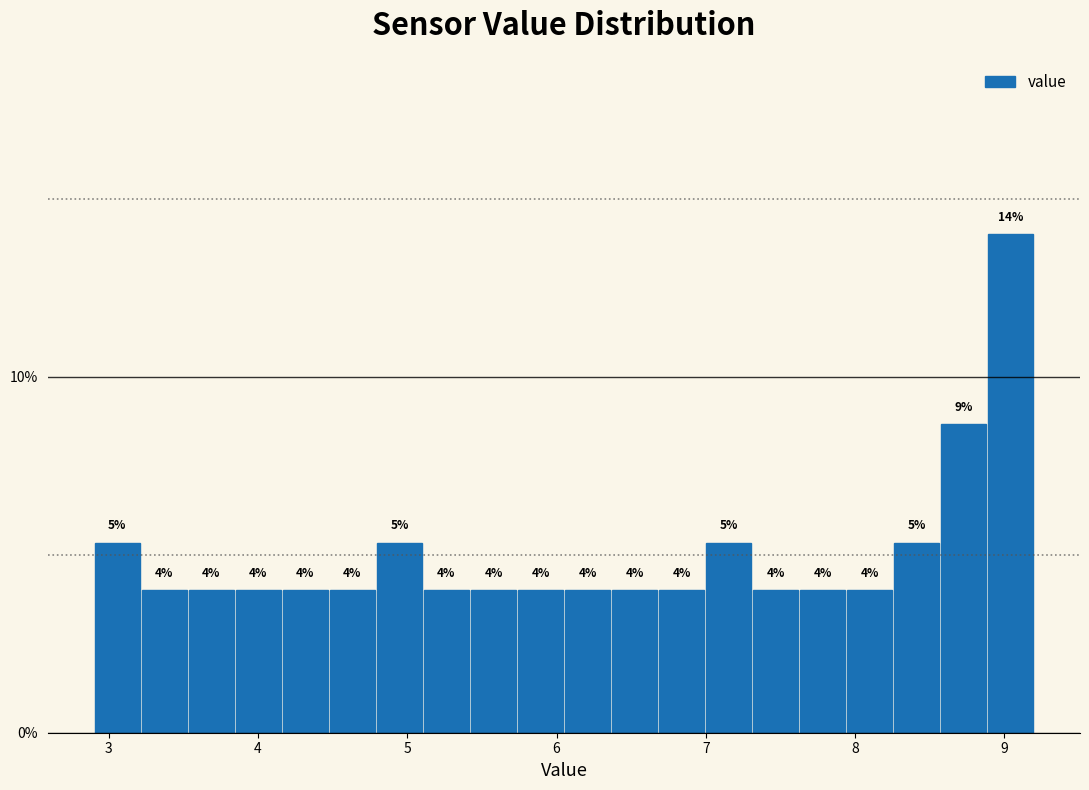

Around what value on the x-axis is the tallest bar? Give the approximate position of its centre, as read against the axis.

9.0